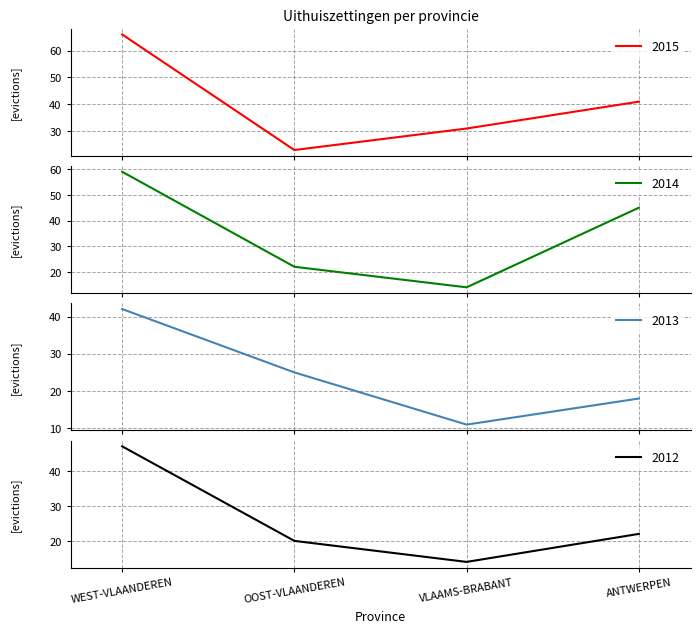

How many 2015 values are between 31 and 66?

3